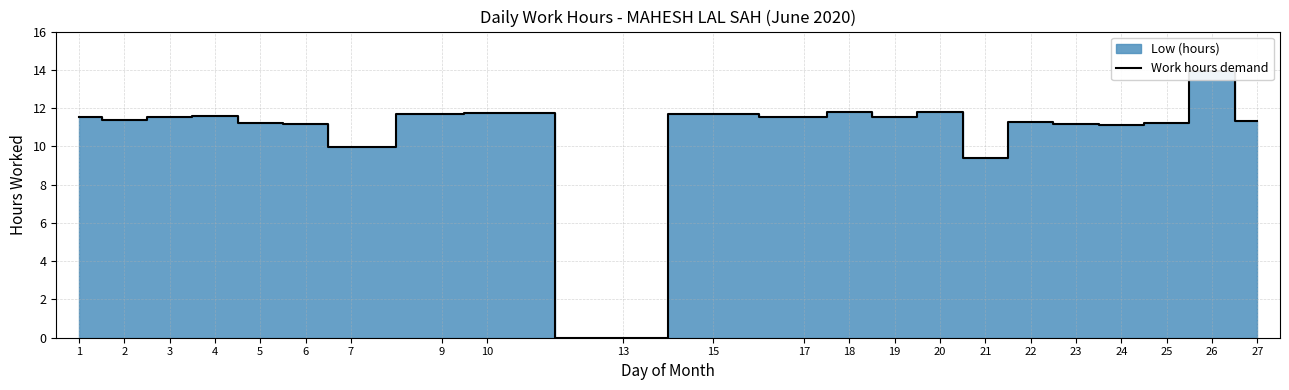

The value at 13 is 0.0. True or false?

True